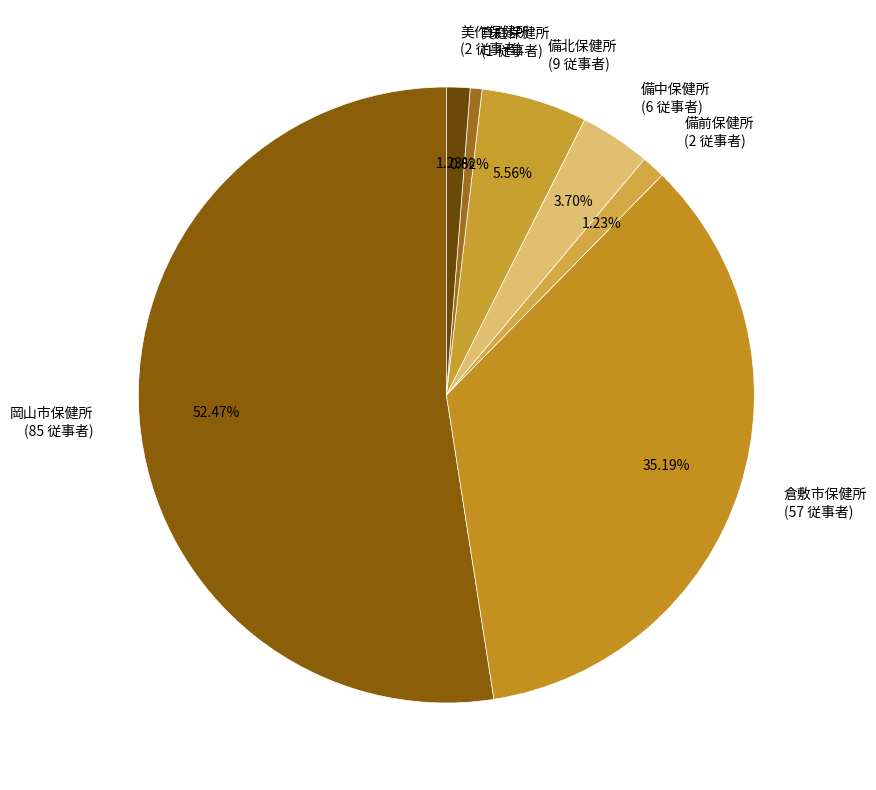

How many slices are in this pie chart?

7